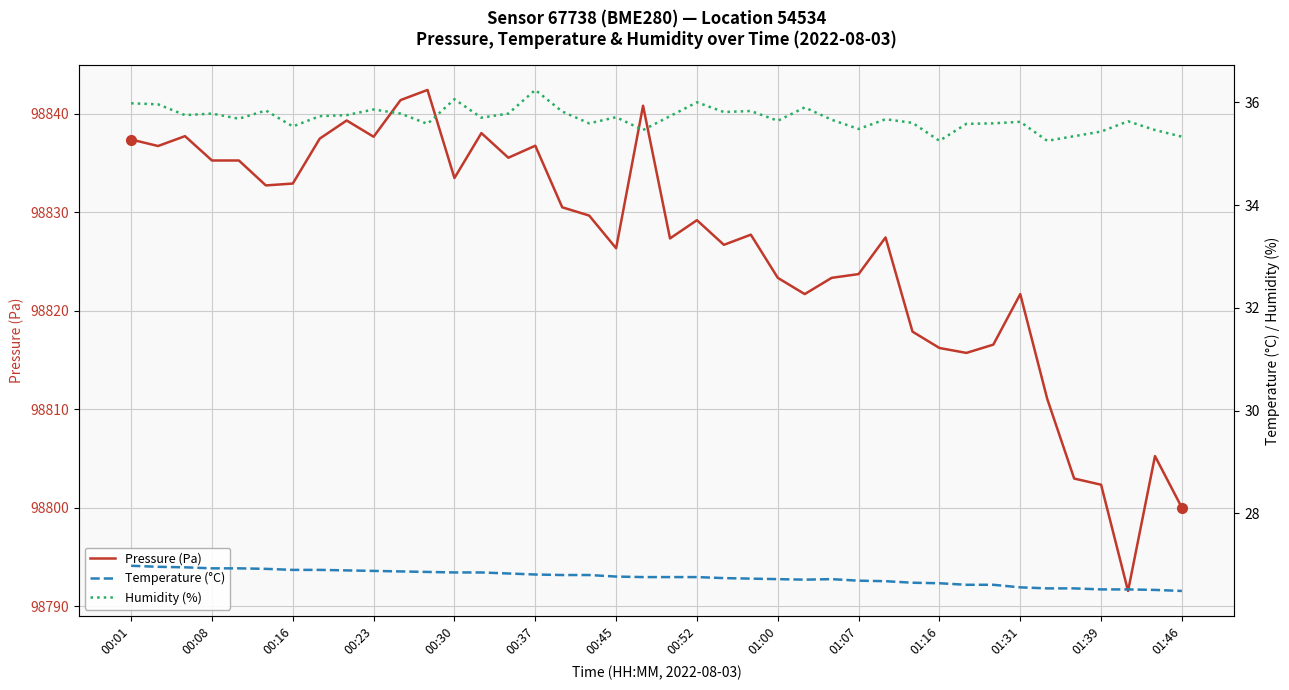

True or false: Pressure (Pa) has a value of 142775.3 at 00:52.

False